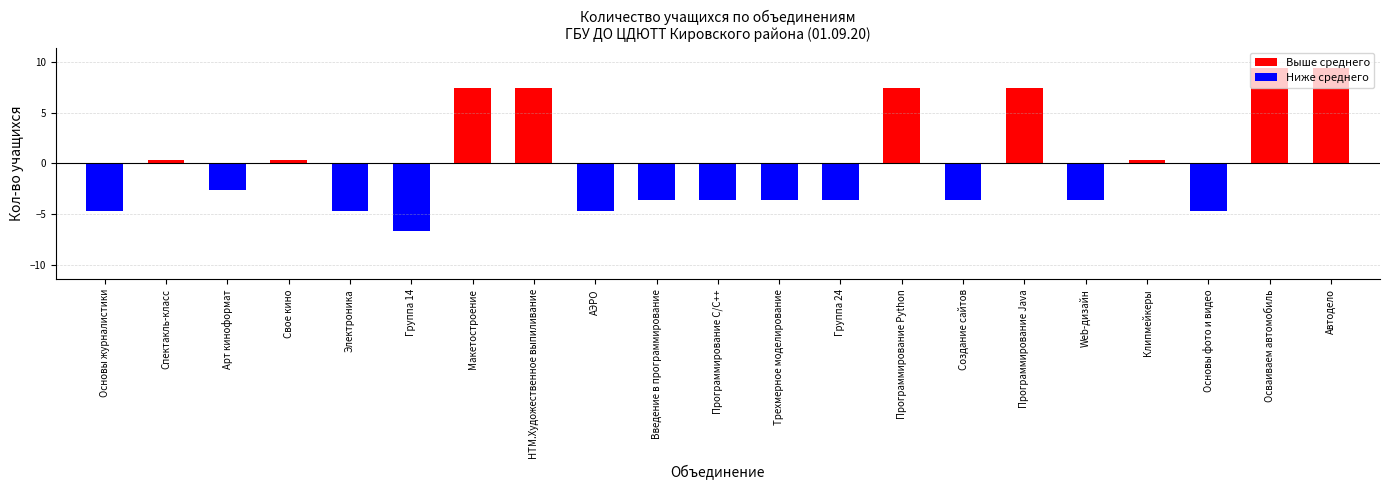

What position from the right is Арт киноформат?

19